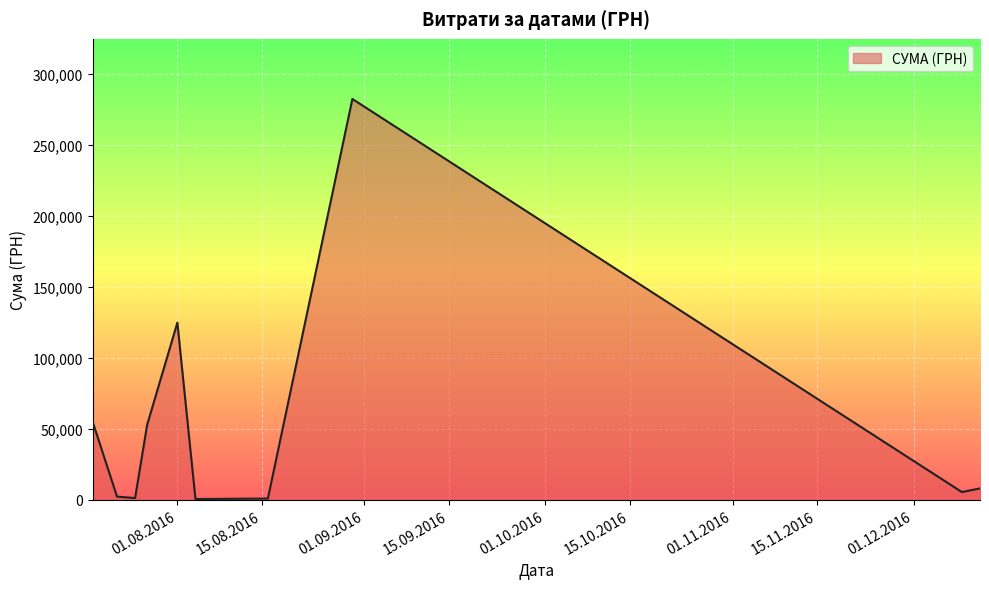

What is the sum of all values?

532745.0